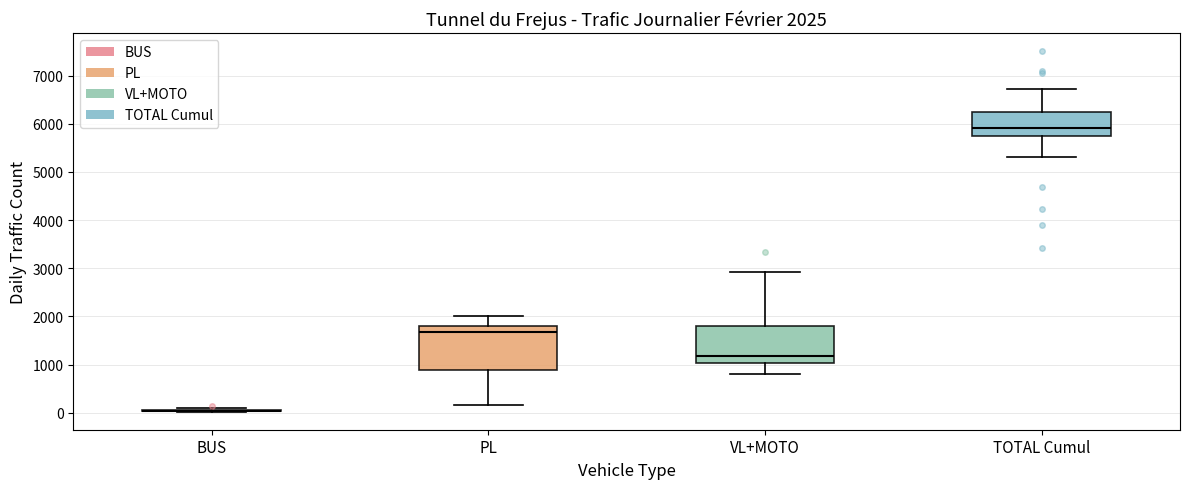

Comparing the boxes themselves (not the whiskers), which one is the tallest?

PL